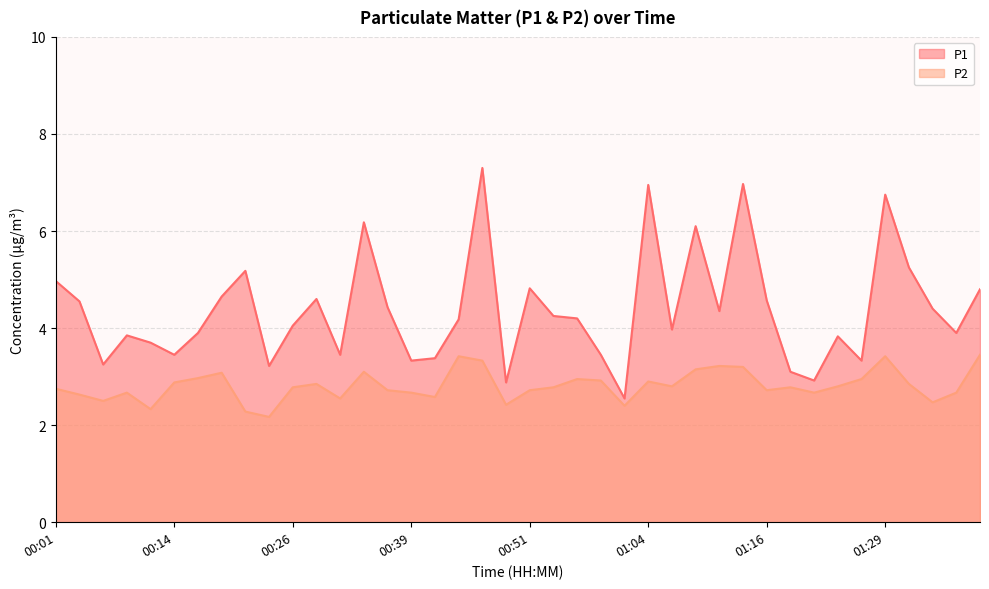

What is the average value of the P1 series?

4.4